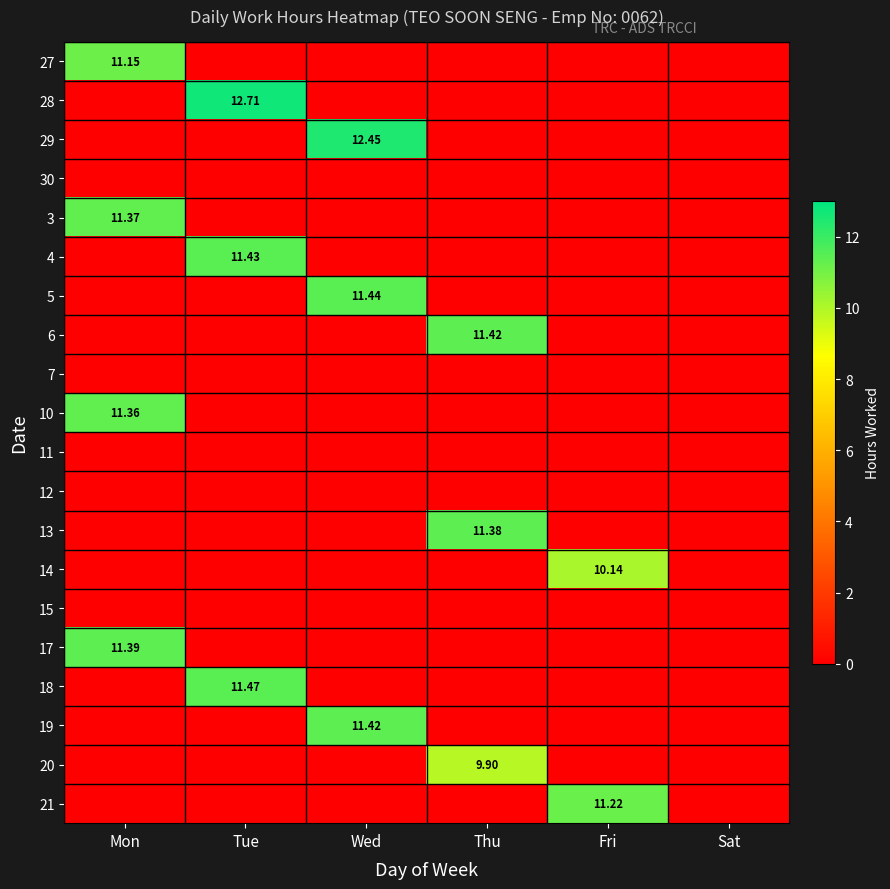

Is it true that 28 equals 0.0 at Wed?

True